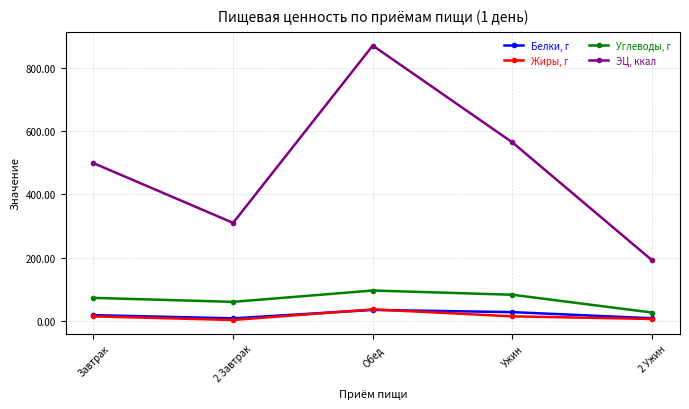

What is the label of the 3rd point from the left?

Обед